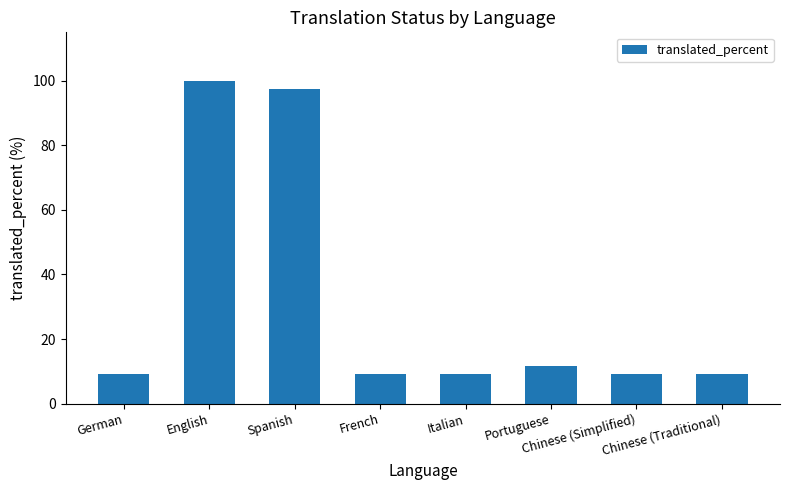

How many categories are shown in the chart?

8